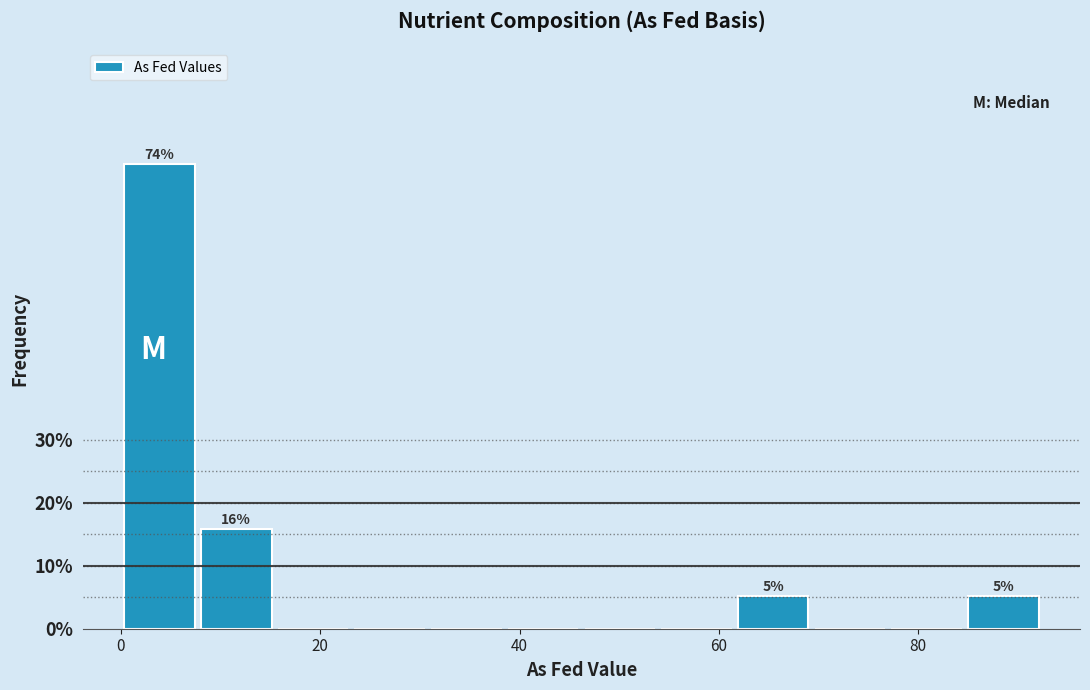

Read against the x-axis, roughly where is the centre of the tallest bar?

4